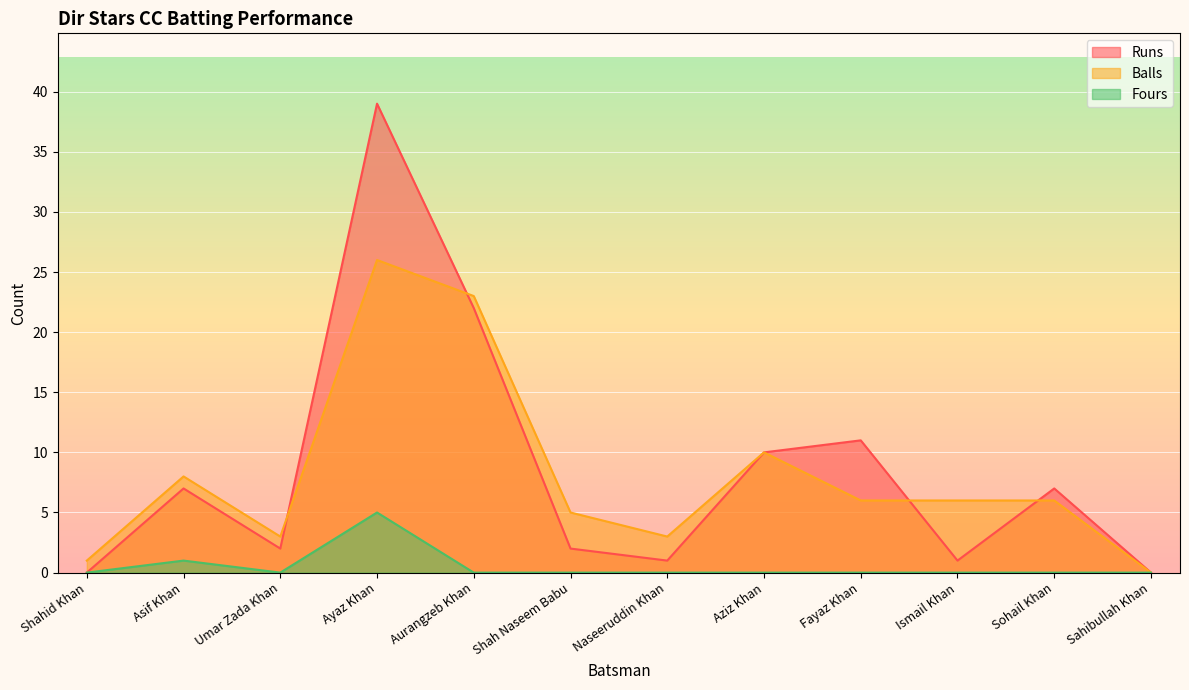

What is the value of the Runs point at the 11th from the left?

7